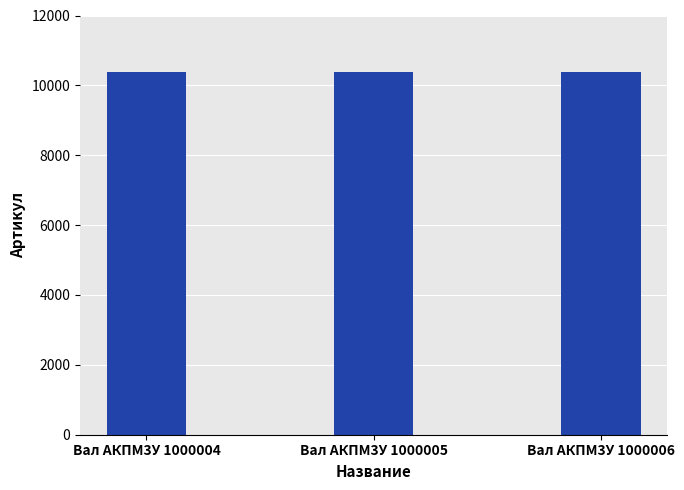

What is the sum of the values at Вал АКПМ3У 1000006 and Вал АКПМ3У 1000004?

20786